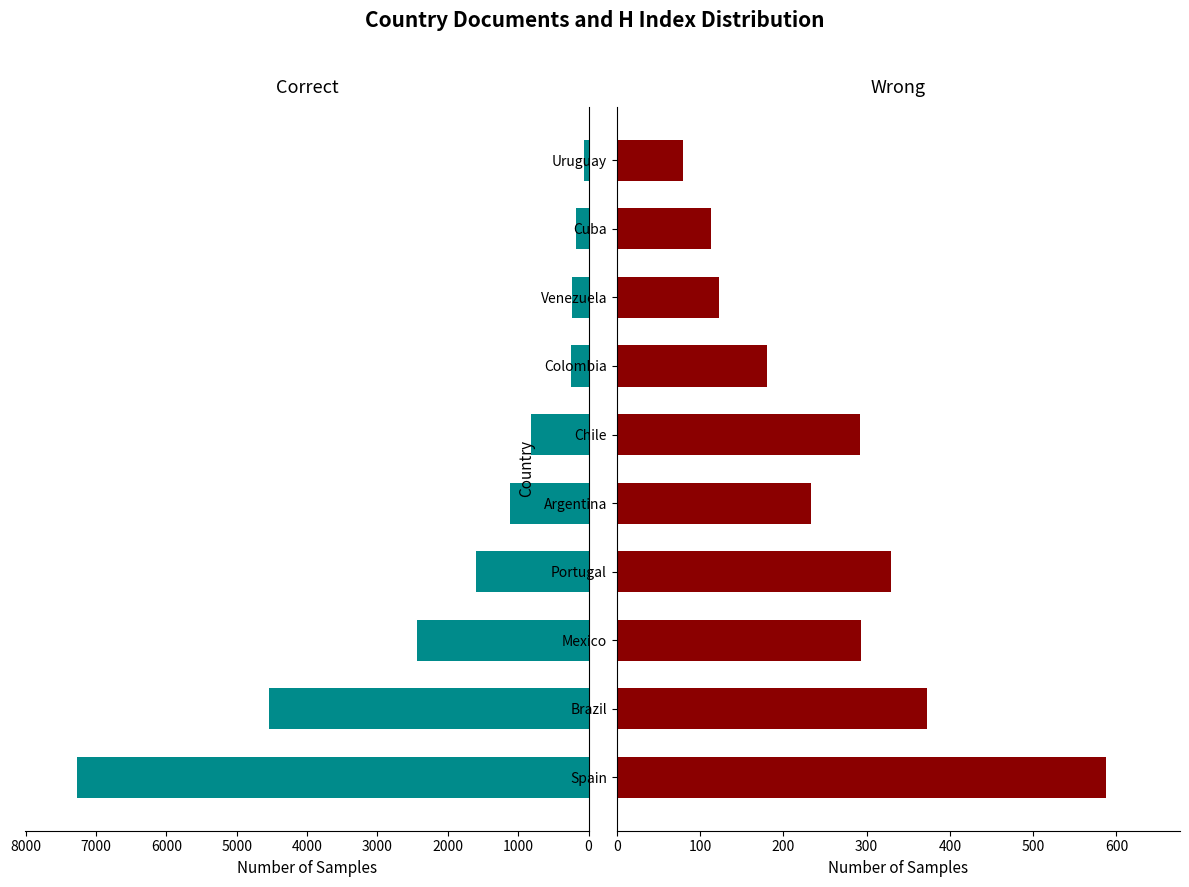

Rank the series by their maximum value, from lowest to highest.

Wrong, Correct